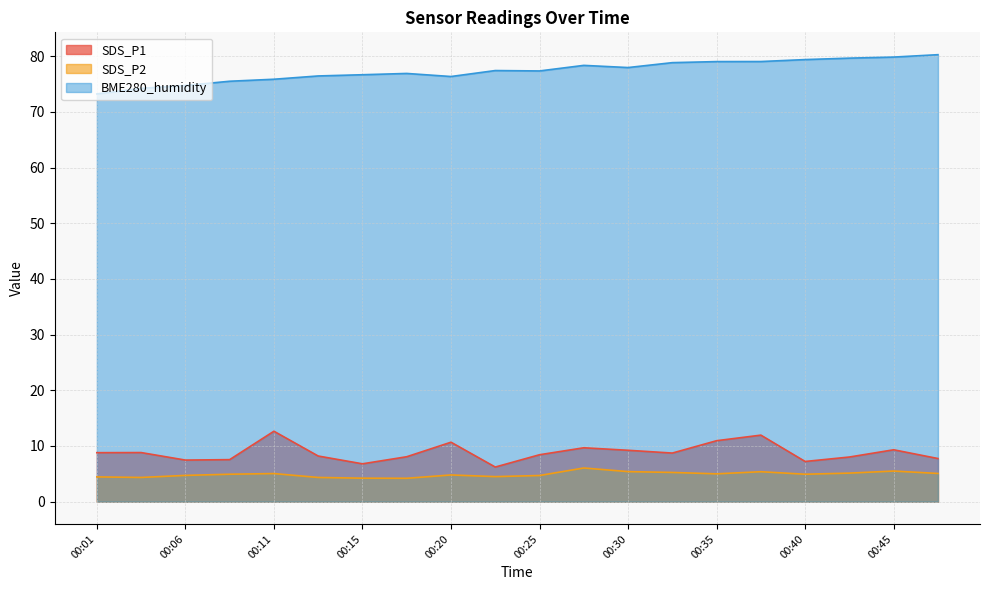

How many values in the SDS_P1 series are below 8?

6